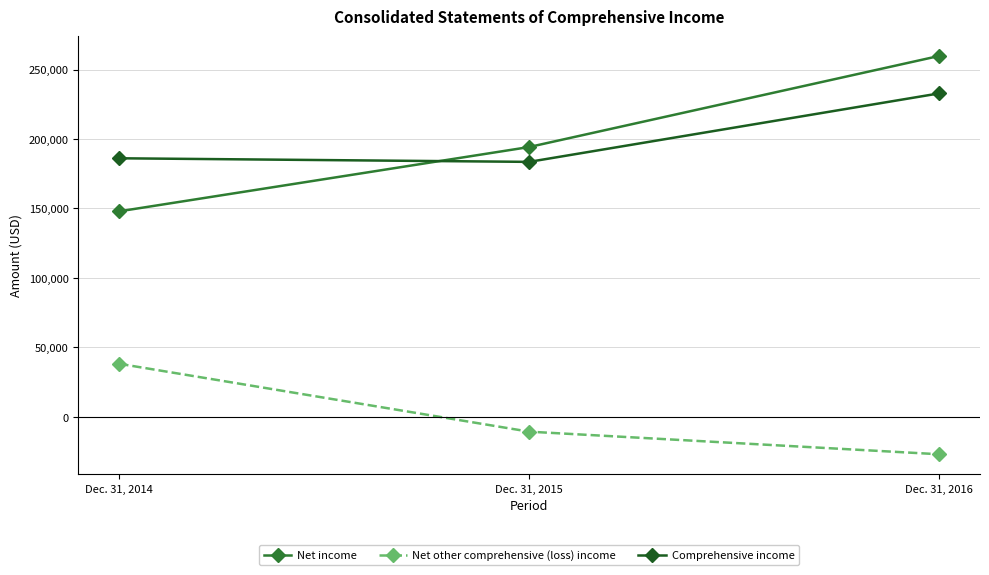

Which series has the largest range (max minus min)?

Net income